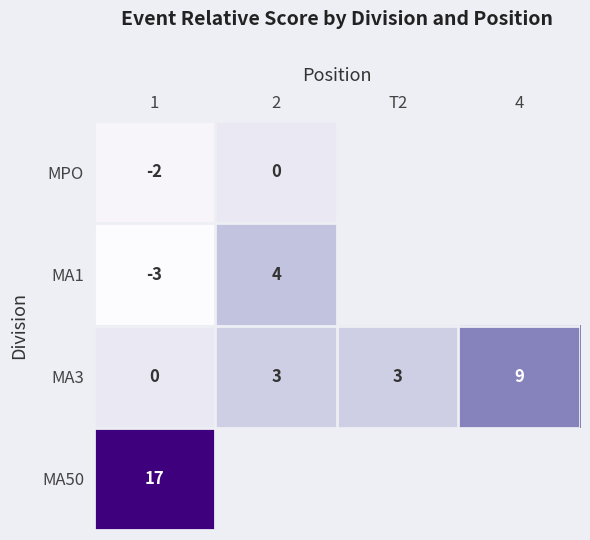

What is the difference between the highest and lowest values at 1?

20